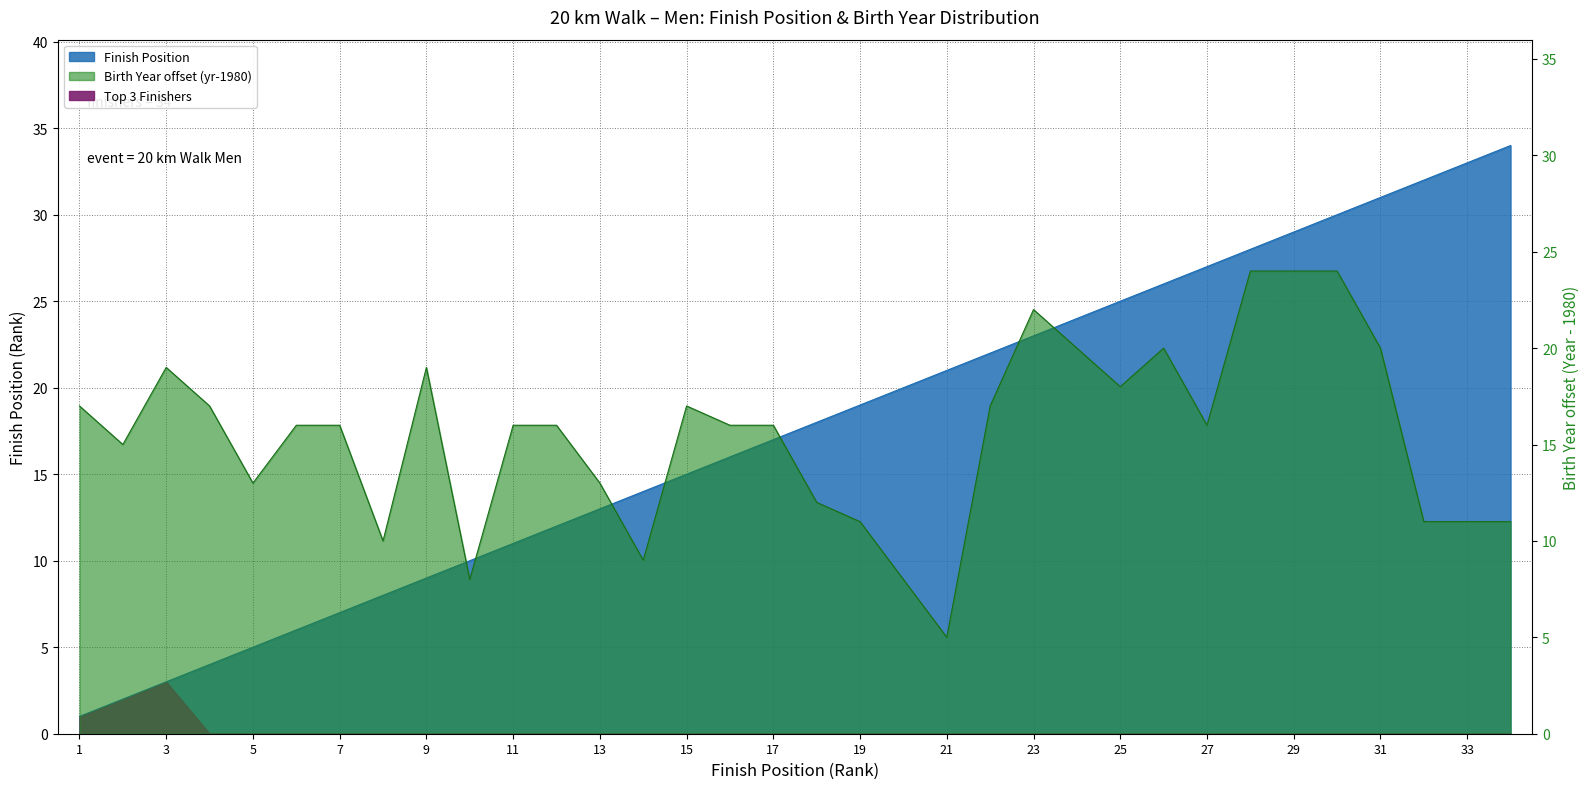

The value at 22 is 14. True or false?

False